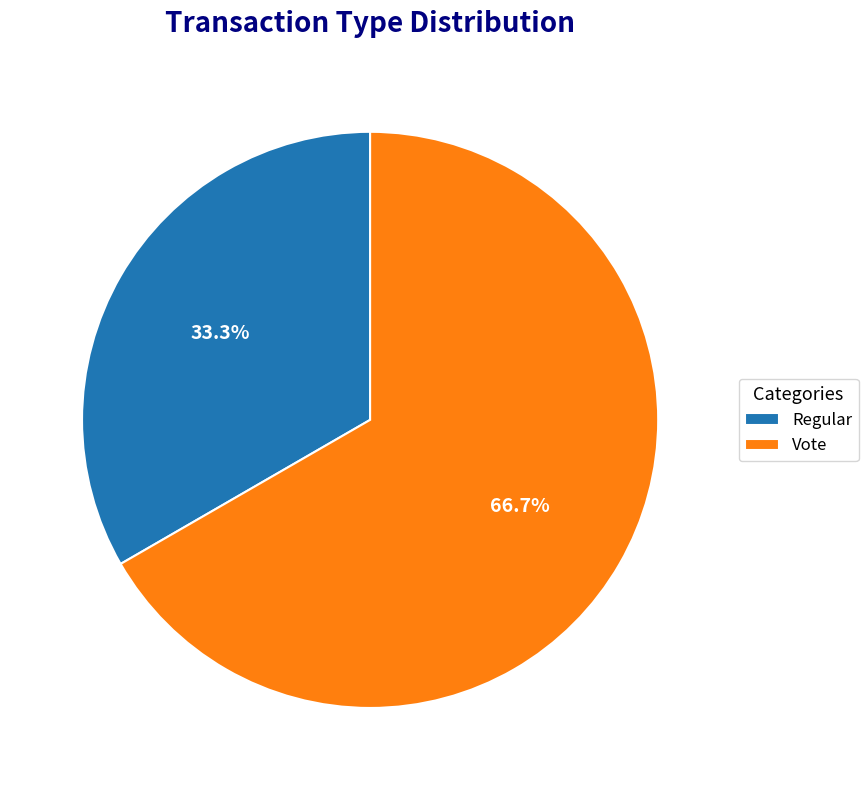

How many slices are in this pie chart?

2